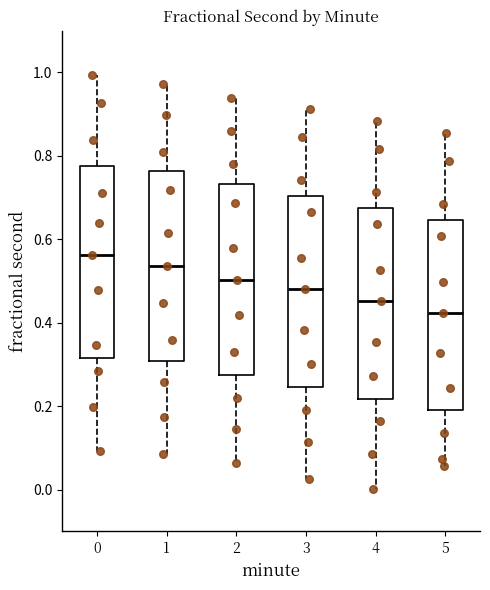

Reading left to right, read every box against the y-axis: the position of its median line, the range the box covers, and the ends of its whiskers. The values are not printed on the chart, so give them approximately, as read against the axis.

0: median 0.56, box 0.32 to 0.78, whiskers 0.10 to 1.00
1: median 0.54, box 0.30 to 0.76, whiskers 0.08 to 0.98
2: median 0.50, box 0.28 to 0.74, whiskers 0.06 to 0.94
3: median 0.48, box 0.24 to 0.70, whiskers 0.02 to 0.92
4: median 0.46, box 0.22 to 0.68, whiskers 0.00 to 0.88
5: median 0.42, box 0.18 to 0.64, whiskers 0.06 to 0.86